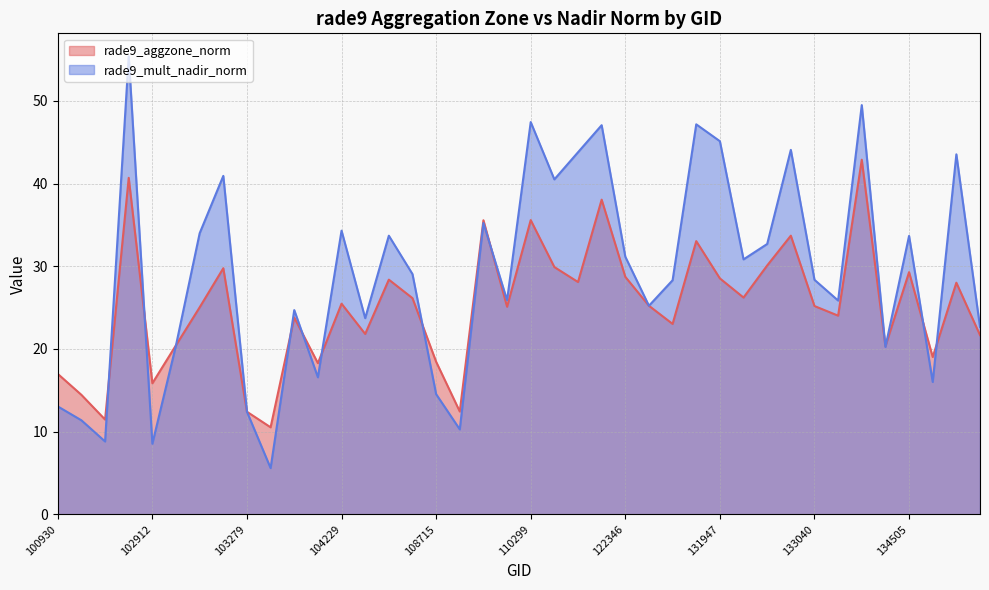

True or false: rade9_mult_nadir_norm and rade9_aggzone_norm intersect in this chart.

True